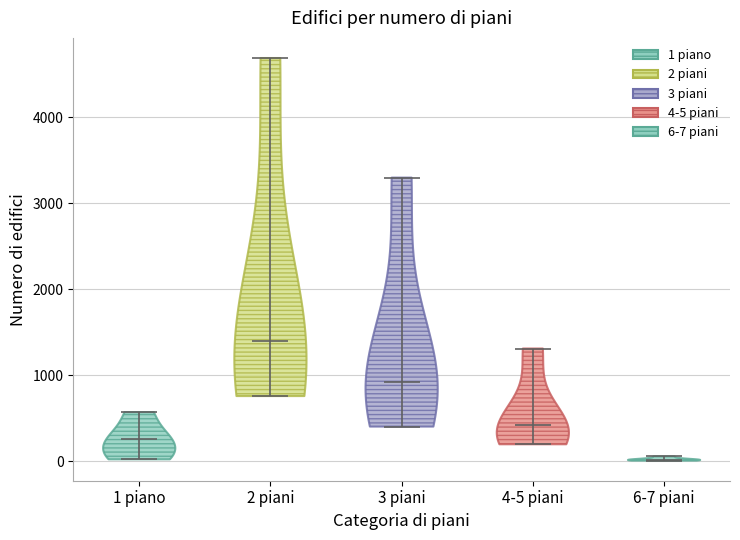

What is the highest point the violin for 1 piano reaches on the y-axis? The values are not printed on the chart, so give them approximately, as read against the axis.

600